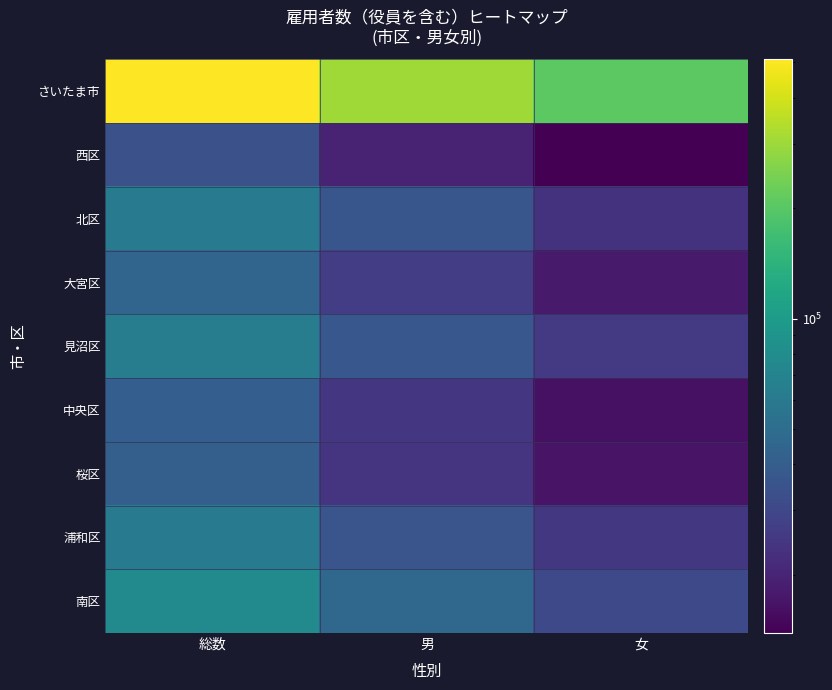

Reading left to right, extract all data points from this chart.

さいたま市: 総数=509247	男=303254	女=205993
西区: 総数=33805	男=19933	女=13872
北区: 総数=60191	男=36570	女=23621
大宮区: 総数=44673	男=26592	女=18081
見沼区: 総数=62611	男=36912	女=25699
中央区: 総数=40995	男=24584	女=16411
桜区: 総数=41114	男=24351	女=16763
浦和区: 総数=60369	男=35650	女=24719
南区: 総数=77164	男=46261	女=30903